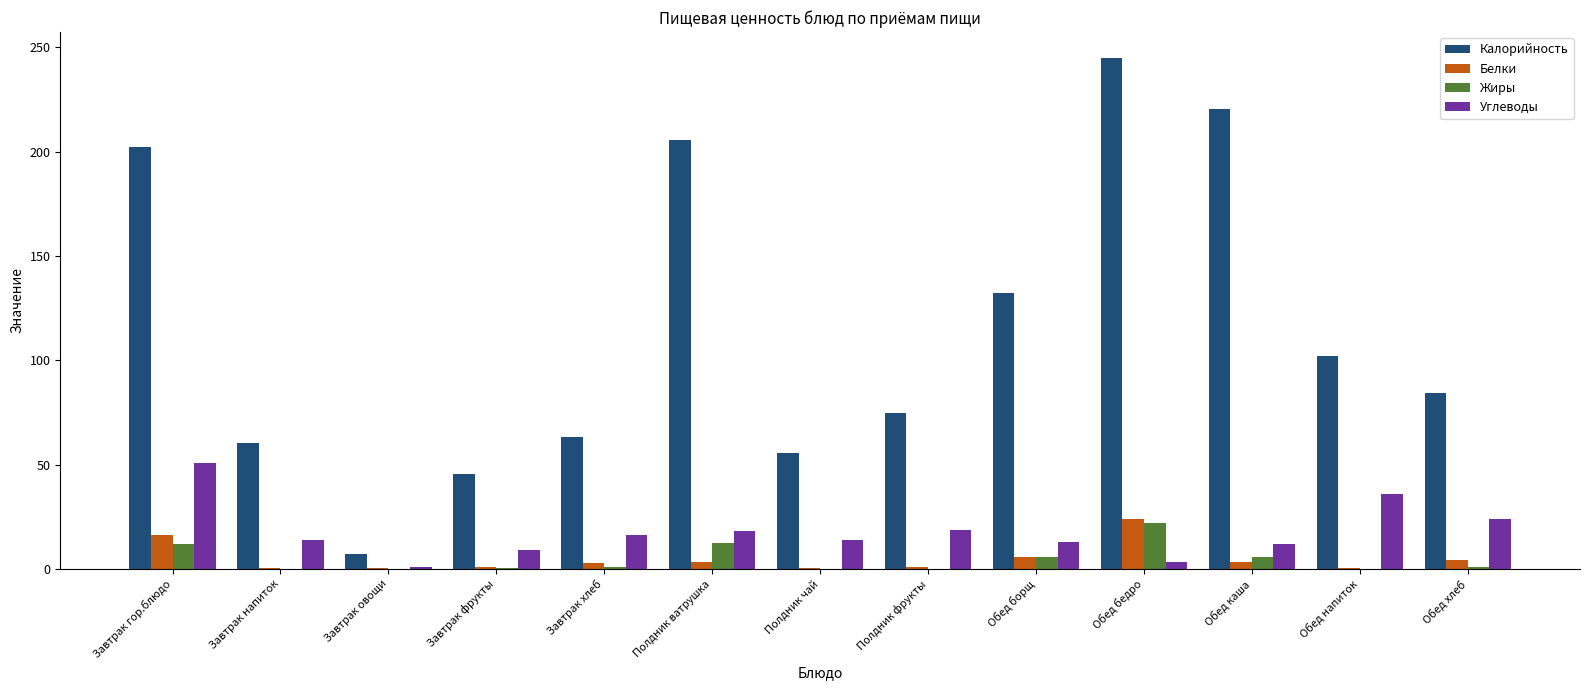

Which category has the highest value in the Жиры series?

Обед бедро